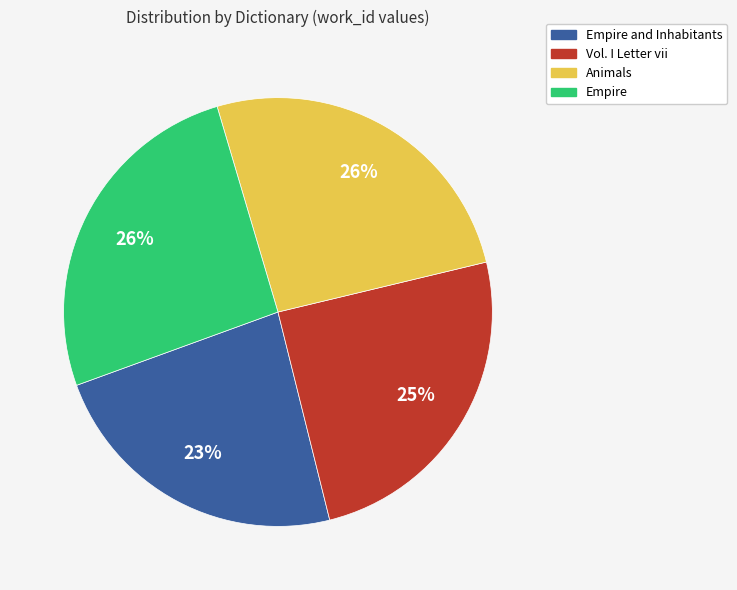

Is there a majority slice in this chart?

No